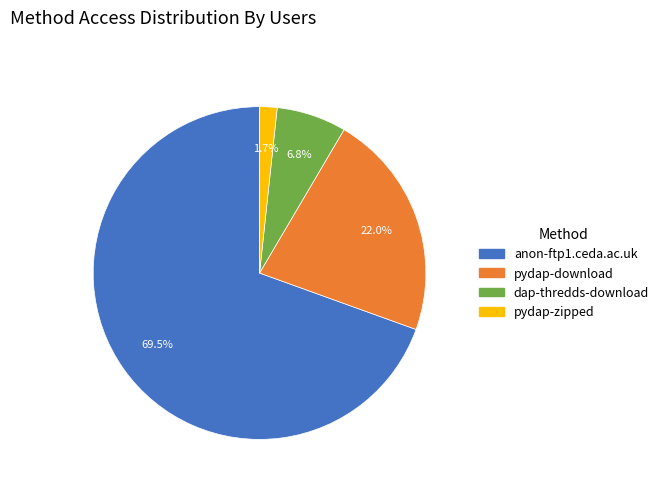

Which has a higher value, dap-thredds-download or pydap-download?

pydap-download